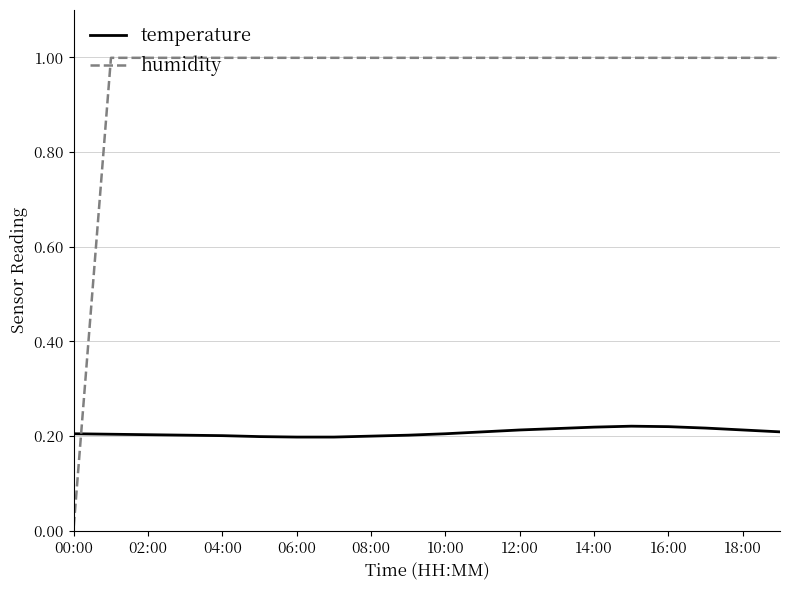

What is the difference between the maximum and minimum values in the humidity series?

1.0